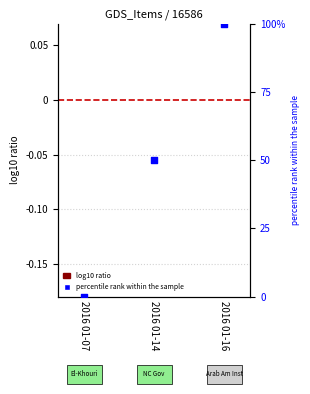

Which series contains the lowest Y value?

log10 ratio